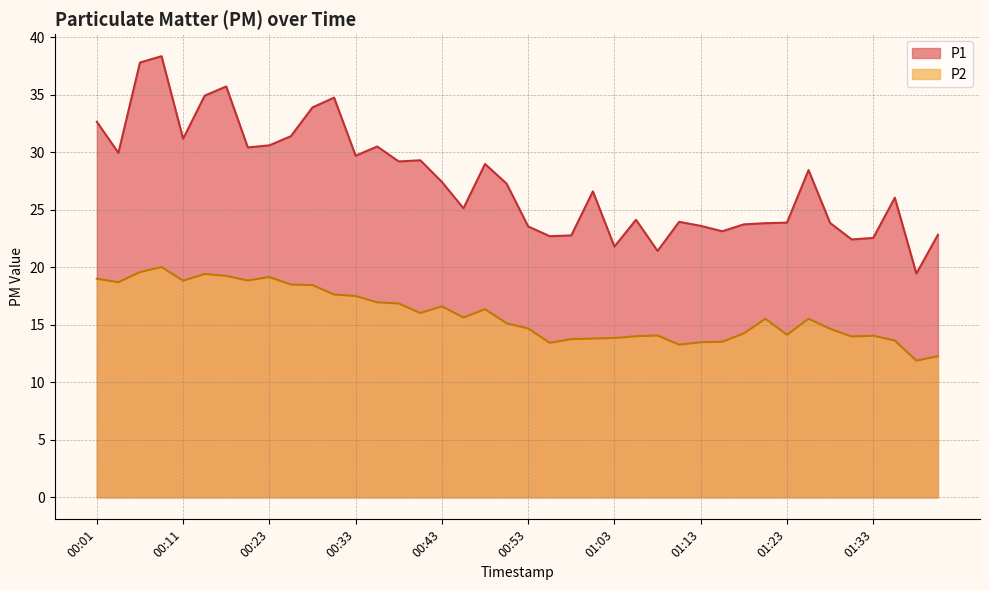

Reading right to left, list all the values displayed in this chart.

P1: 01:40=22.8	01:38=19.4	01:35=26.1	01:33=22.6	01:30=22.4	01:28=23.9	01:25=28.4	01:23=23.9	01:20=23.8	01:18=23.7	01:15=23.1	01:13=23.6	01:11=23.9	01:08=21.4	01:06=24.1	01:03=21.8	01:01=26.6	00:58=22.8	00:56=22.7	00:53=23.6	00:51=27.3	00:48=29.0	00:46=25.1	00:43=27.4	00:41=29.3	00:38=29.2	00:36=30.5	00:33=29.7	00:31=34.8	00:28=33.9	00:26=31.4	00:23=30.6	00:18=30.4	00:16=35.7	00:13=34.9	00:11=31.2	00:08=38.4	00:06=37.8	00:04=29.9	00:01=32.6
P2: 01:40=12.3	01:38=11.9	01:35=13.6	01:33=14.1	01:30=14.0	01:28=14.7	01:25=15.5	01:23=14.1	01:20=15.5	01:18=14.2	01:15=13.5	01:13=13.5	01:11=13.3	01:08=14.1	01:06=14.0	01:03=13.8	01:01=13.8	00:58=13.8	00:56=13.4	00:53=14.7	00:51=15.1	00:48=16.4	00:46=15.6	00:43=16.6	00:41=16.0	00:38=16.9	00:36=16.9	00:33=17.5	00:31=17.6	00:28=18.4	00:26=18.5	00:23=19.1	00:18=18.9	00:16=19.2	00:13=19.4	00:11=18.8	00:08=20.0	00:06=19.6	00:04=18.7	00:01=19.0